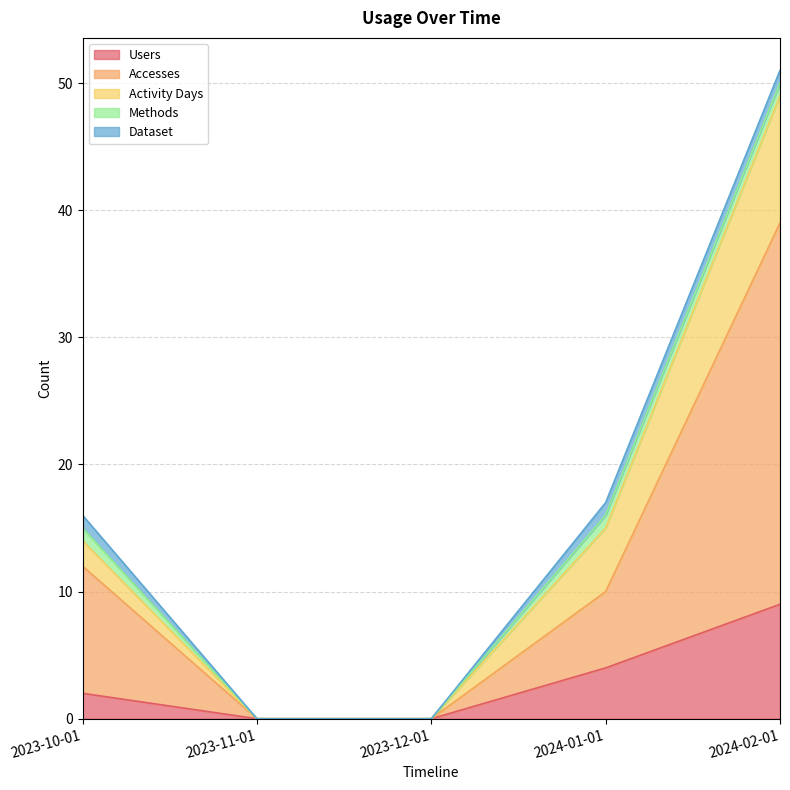

Which category has the lowest value in the Activity Days series?

2023-11-01